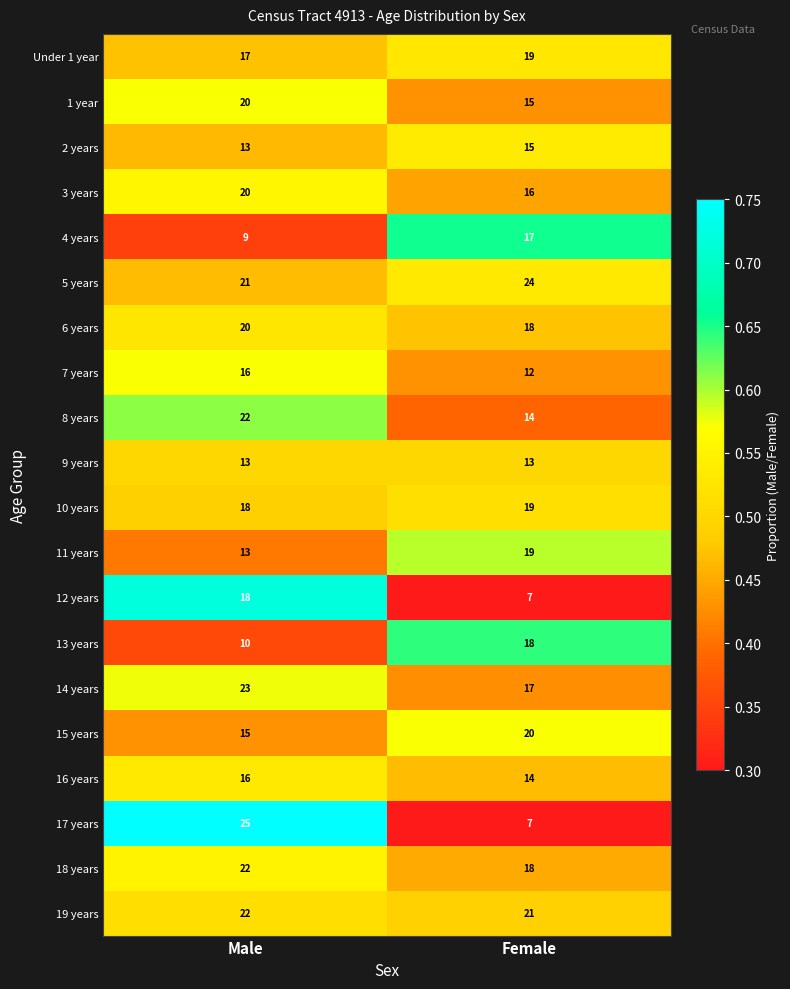

True or false: 9 years has a value of 13 at Male.

True